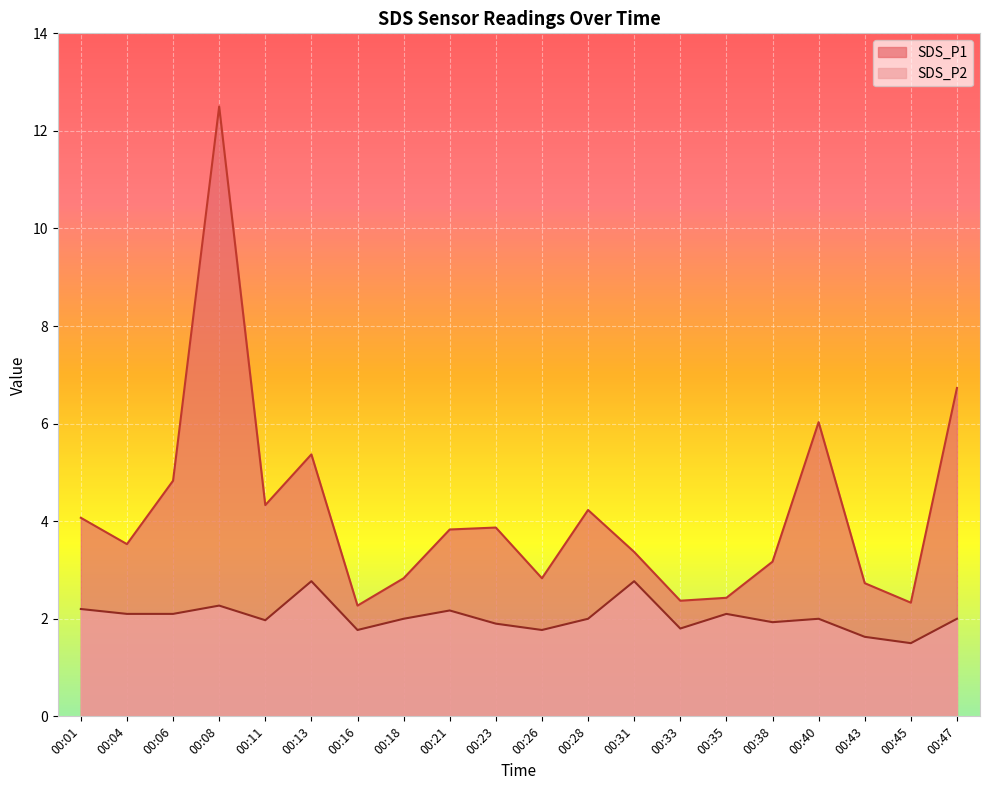

What is the spread (max minus min) of values at 00:18?

0.8